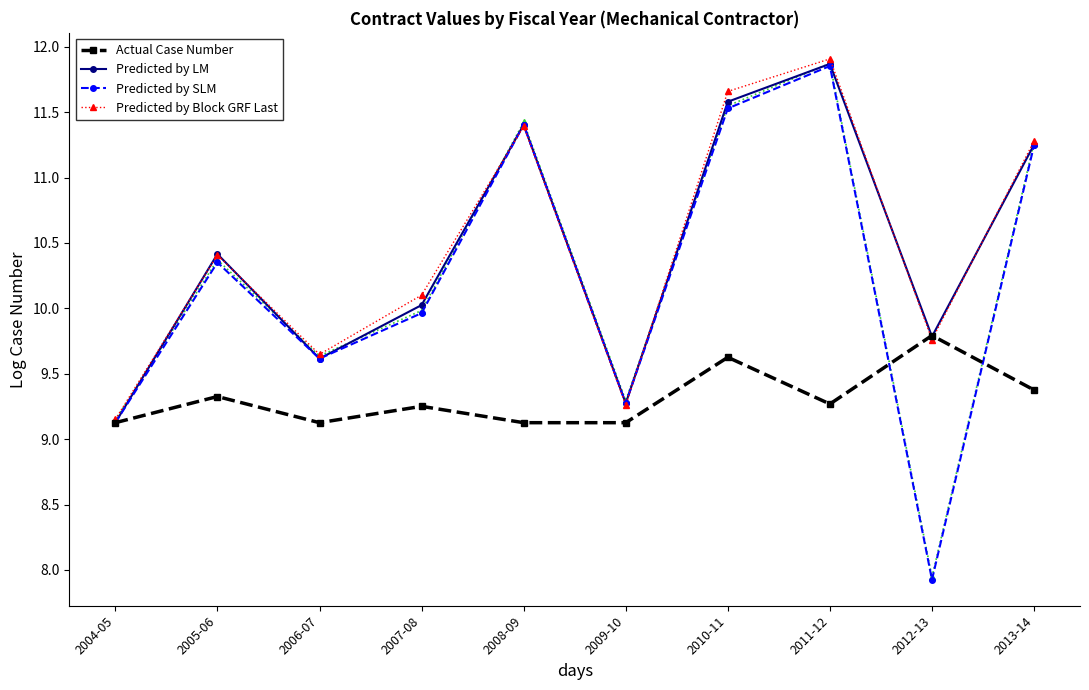

Which series ends up on top after the final intersection of Predicted by LM and Predicted by Block GRF Last?

Predicted by Block GRF Last